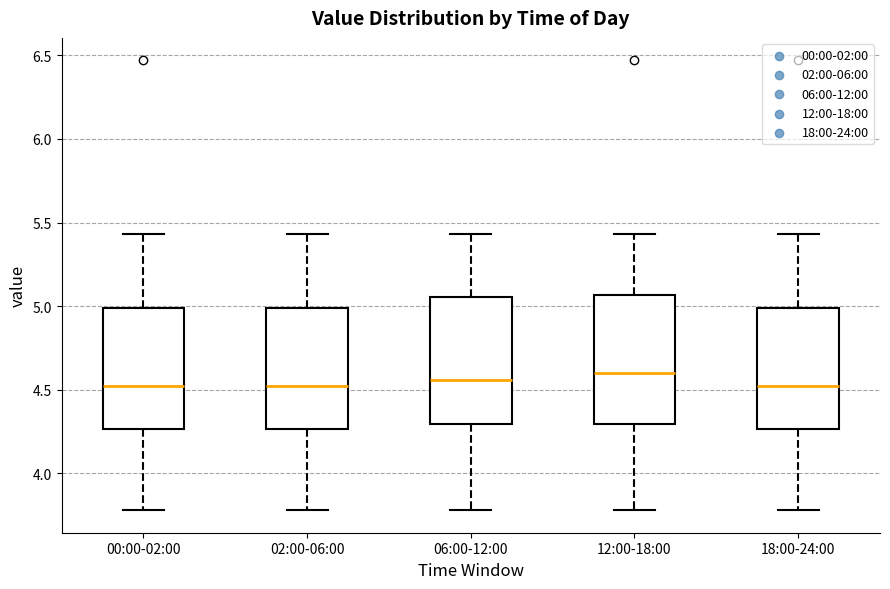

Where does the upper whisker of the box for 00:00-02:00 end on the y-axis? The values are not printed on the chart, so give them approximately, as read against the axis.

5.45